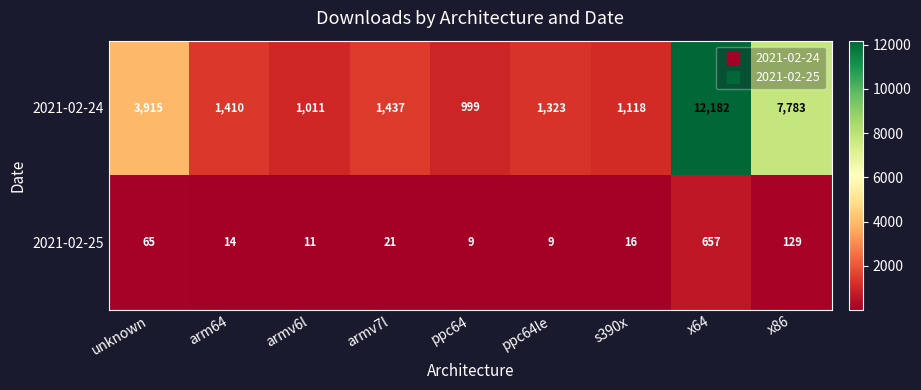

What is the sum of all 2021-02-24 values?

31178